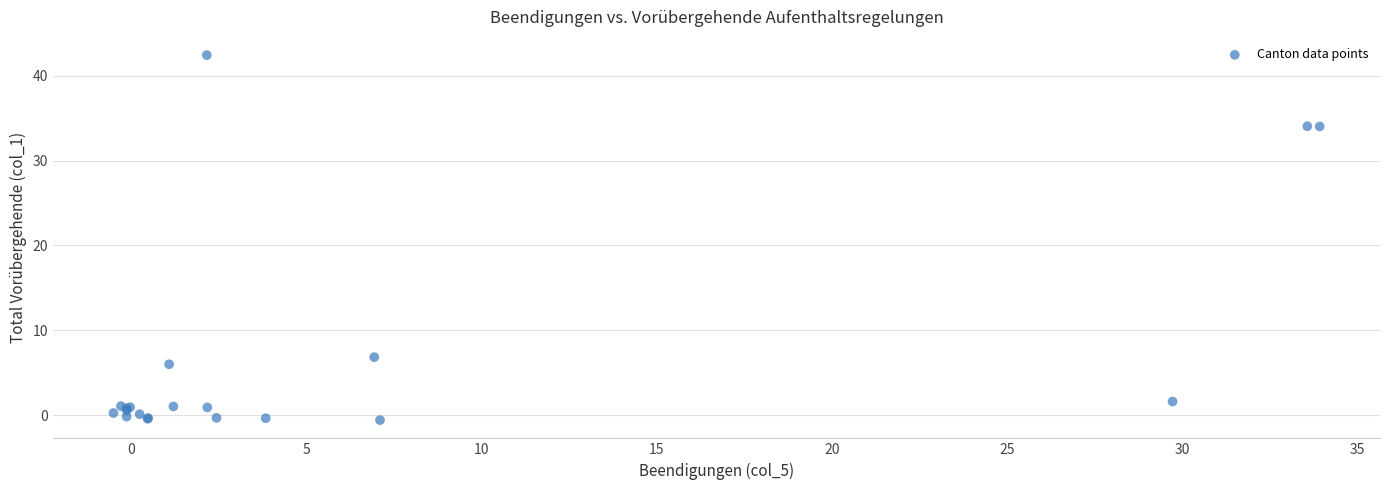

What Y value in the scatter plot is closest to 20?

6.8